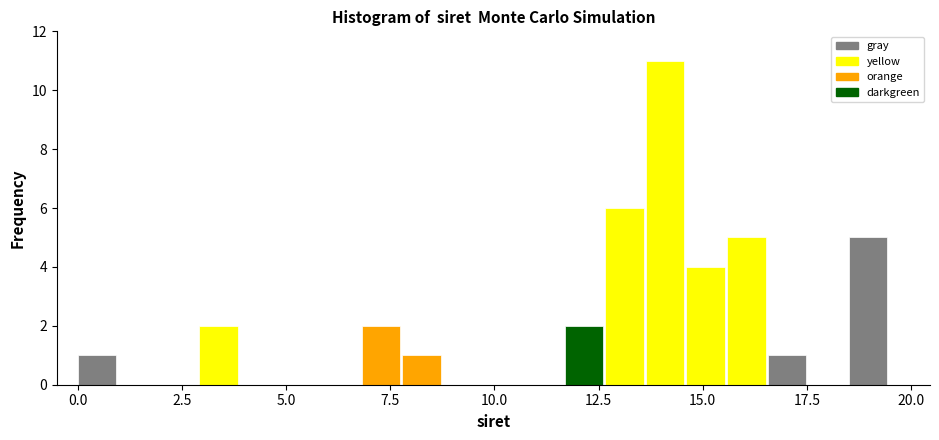

Around what value on the x-axis is the tallest bar? Give the approximate position of its centre, as read against the axis.

14.0